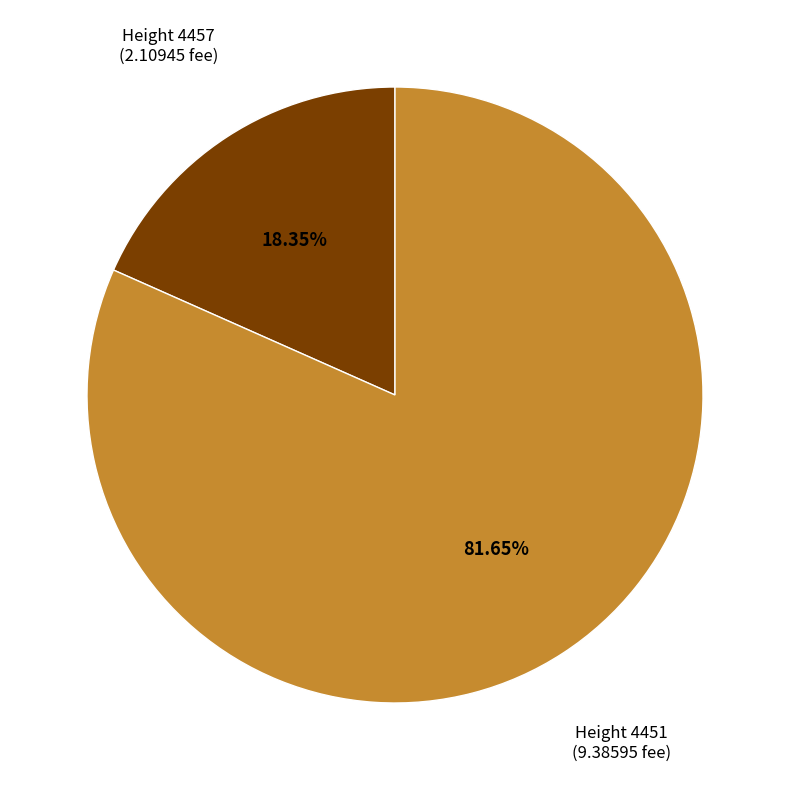

Does any single category account for the majority?

Yes